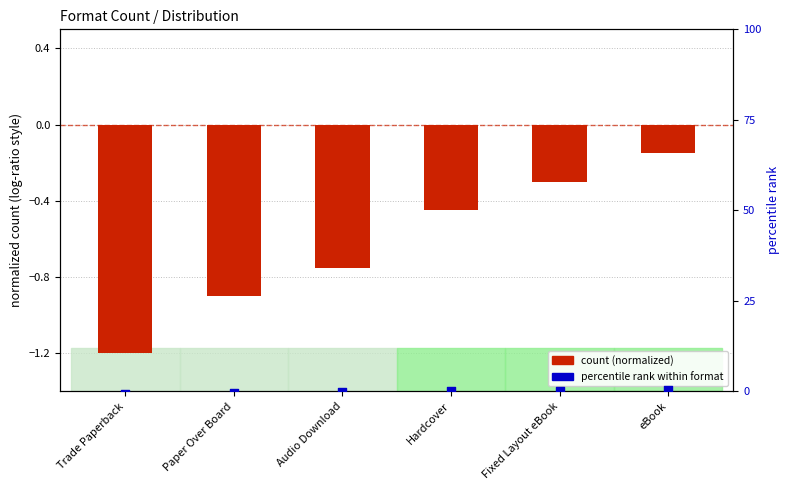

At which category is the sum across all series the highest?

eBook